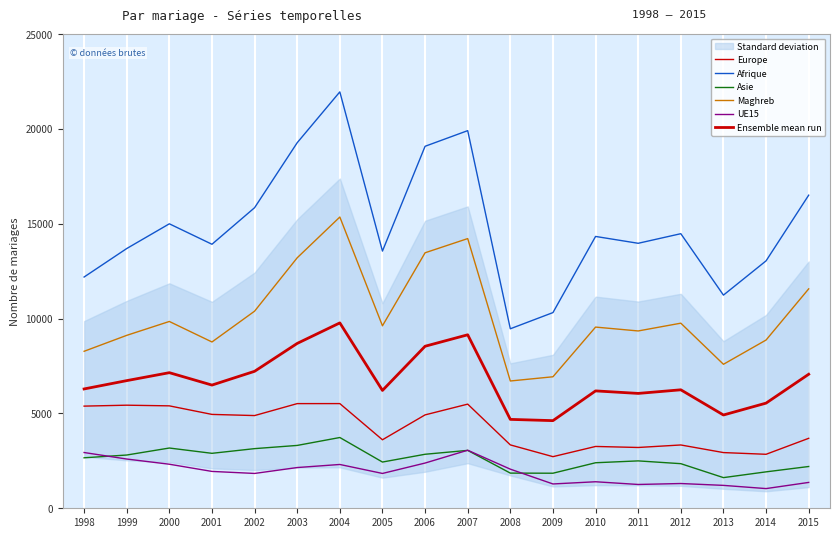

How many data points in UE15 are less than 1943?

9